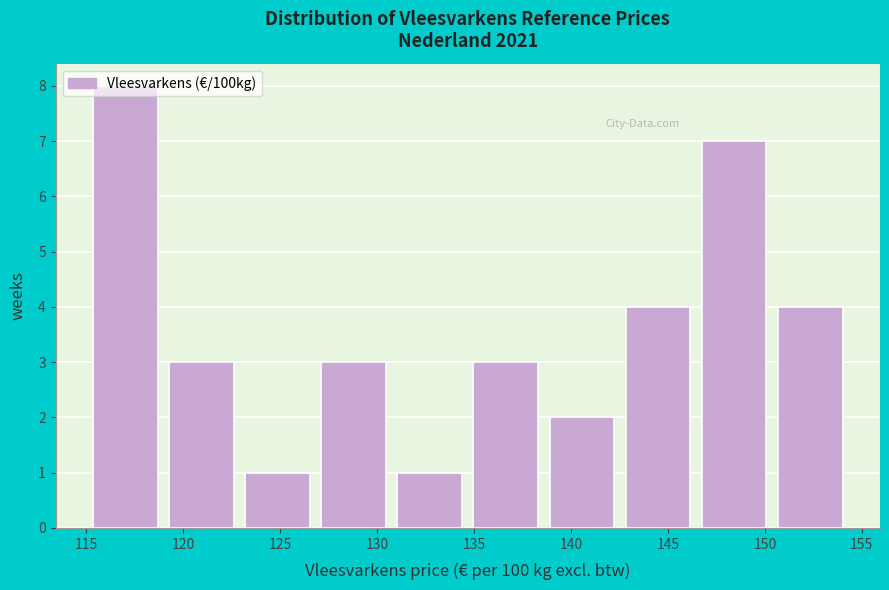

Which range on the x-axis has the tallest bar?

115.0 to 119.0